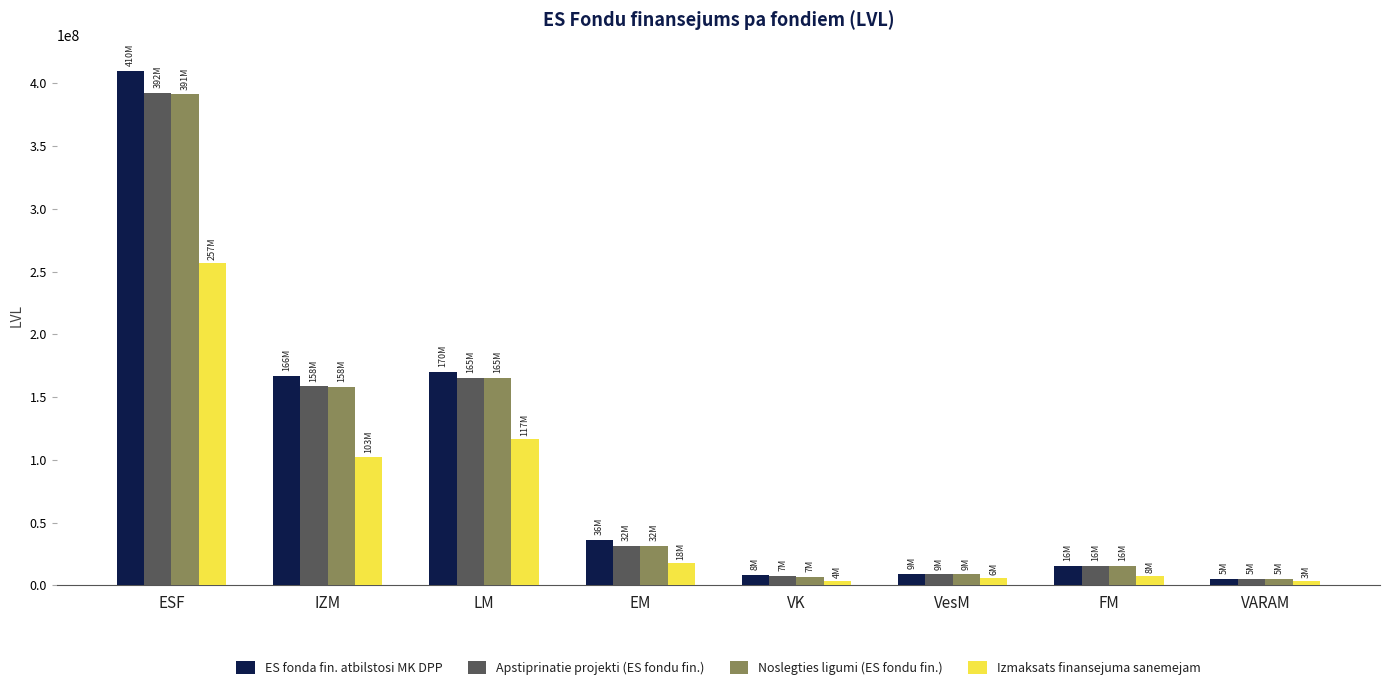

Between IZM and VesM, which series saw the biggest shift?

ES fonda fin. atbilstosi MK DPP